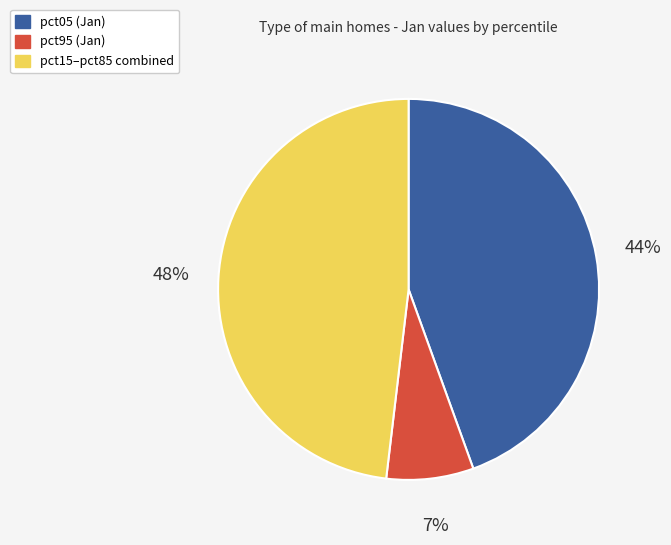

Count the number of slices in the pie.

3